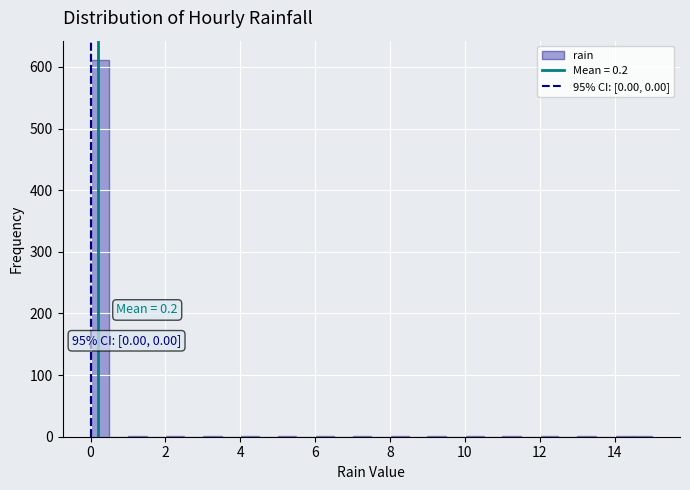

Read against the x-axis, roughly where is the centre of the tallest bar?

0.2